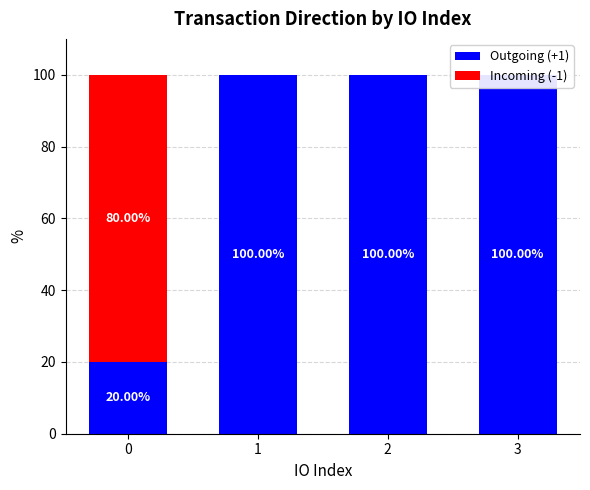

How many values in the Outgoing (+1) series are below 100?

1